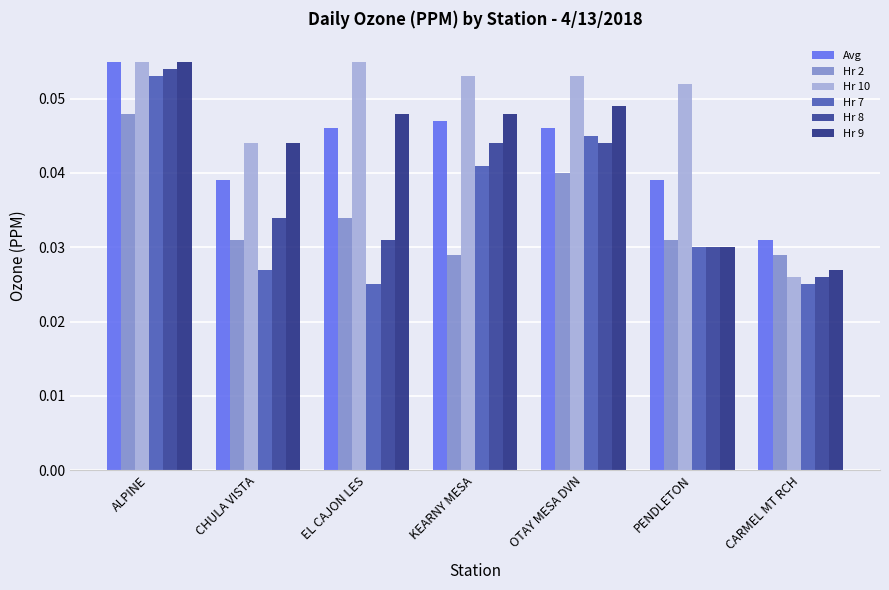

Reading left to right, extract all data points from this chart.

Avg: ALPINE=0.1	CHULA VISTA=0.0	EL CAJON LES=0.0	KEARNY MESA=0.0	OTAY MESA DVN=0.0	PENDLETON=0.0	CARMEL MT RCH=0.0
Hr 2: ALPINE=0.0	CHULA VISTA=0.0	EL CAJON LES=0.0	KEARNY MESA=0.0	OTAY MESA DVN=0.0	PENDLETON=0.0	CARMEL MT RCH=0.0
Hr 10: ALPINE=0.1	CHULA VISTA=0.0	EL CAJON LES=0.1	KEARNY MESA=0.1	OTAY MESA DVN=0.1	PENDLETON=0.1	CARMEL MT RCH=0.0
Hr 7: ALPINE=0.1	CHULA VISTA=0.0	EL CAJON LES=0.0	KEARNY MESA=0.0	OTAY MESA DVN=0.0	PENDLETON=0.0	CARMEL MT RCH=0.0
Hr 8: ALPINE=0.1	CHULA VISTA=0.0	EL CAJON LES=0.0	KEARNY MESA=0.0	OTAY MESA DVN=0.0	PENDLETON=0.0	CARMEL MT RCH=0.0
Hr 9: ALPINE=0.1	CHULA VISTA=0.0	EL CAJON LES=0.0	KEARNY MESA=0.0	OTAY MESA DVN=0.0	PENDLETON=0.0	CARMEL MT RCH=0.0